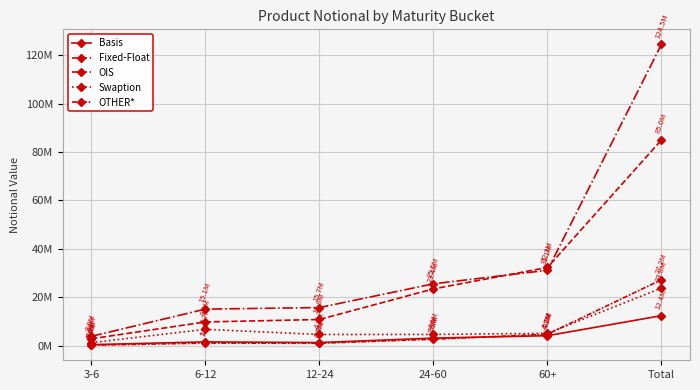

What is the greatest value displayed?

124528032